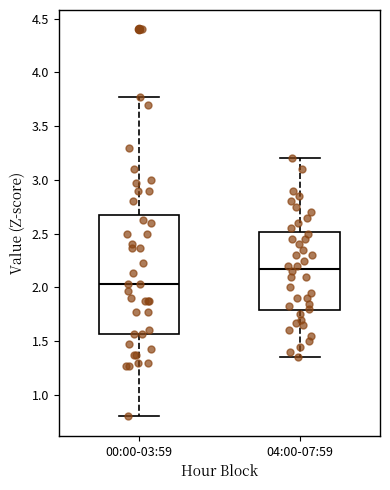

Comparing the boxes themselves (not the whiskers), which one is the tallest?

00:00-03:59